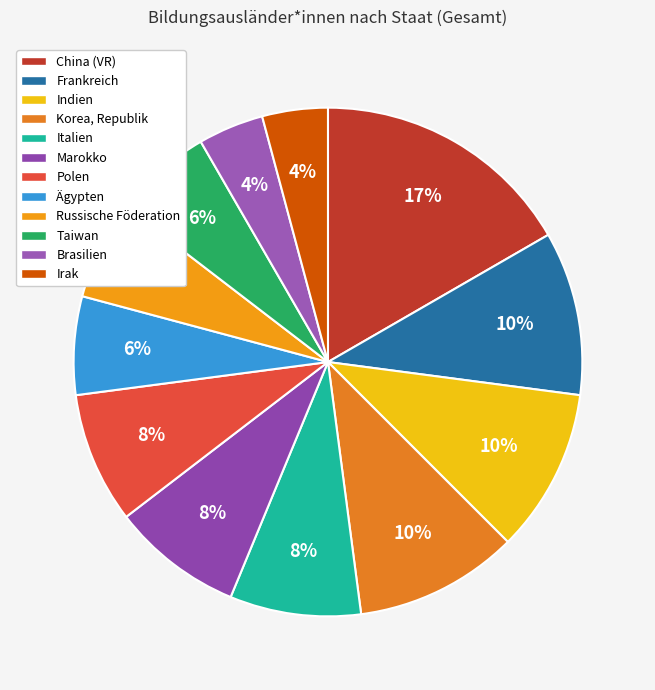

Which category has the biggest portion of the pie?

China (VR)